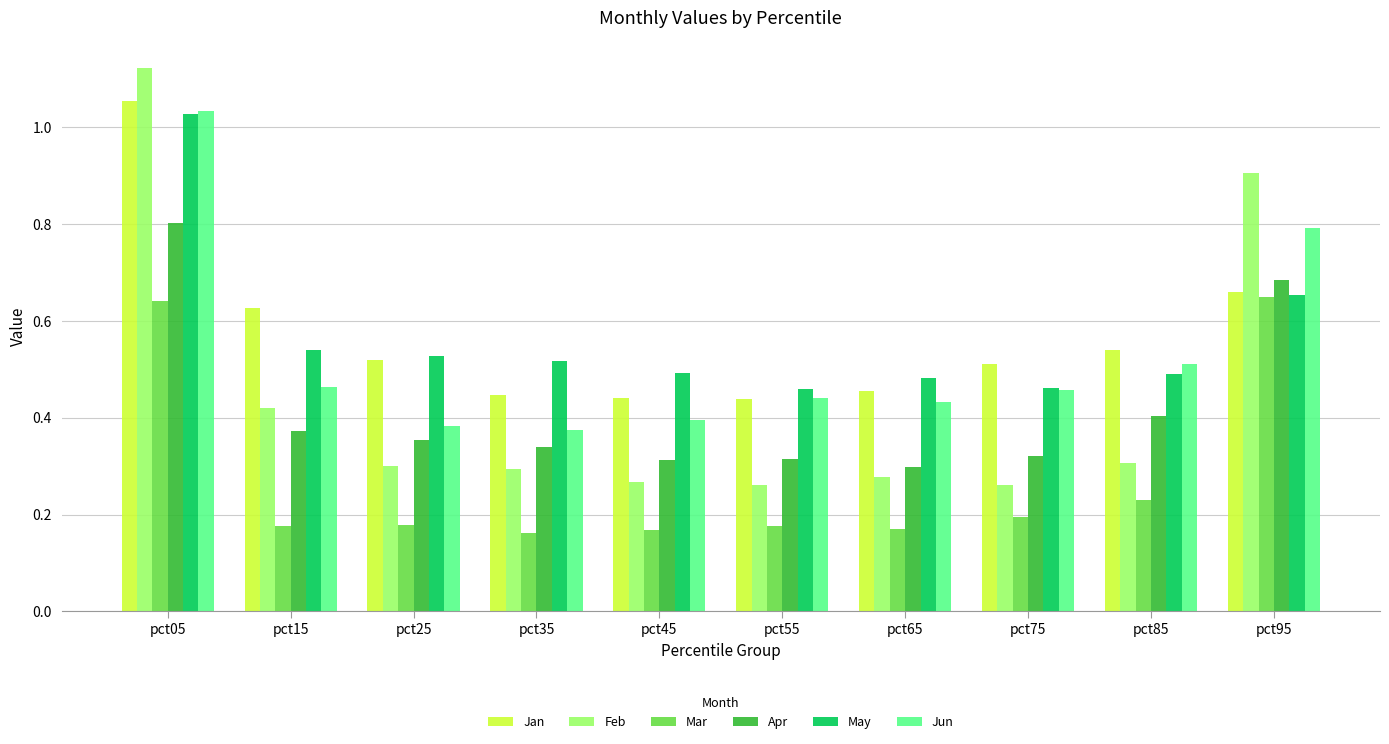

What is the sum of all Feb values?

4.4